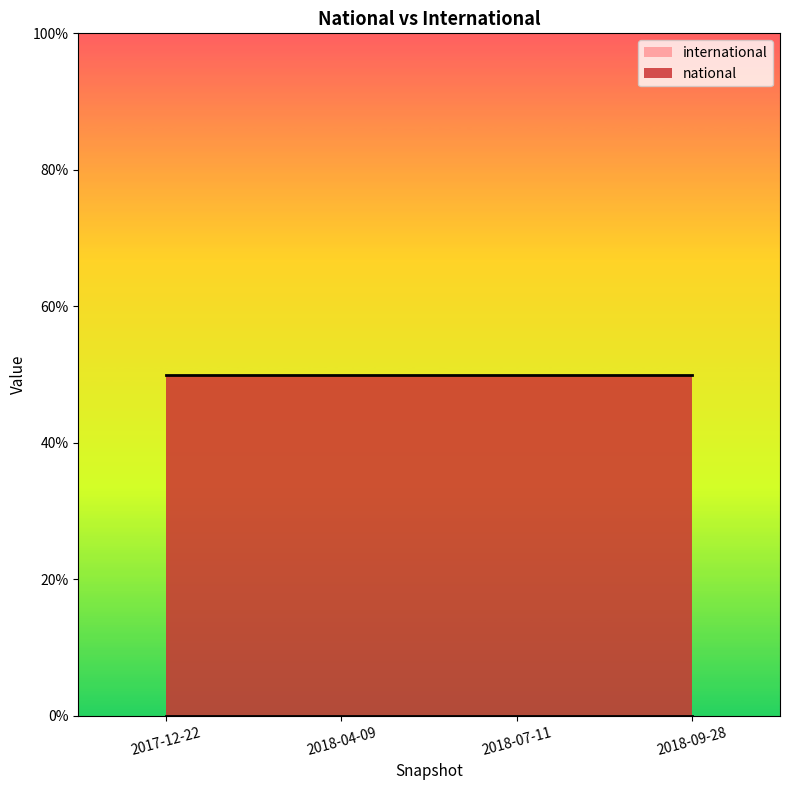

At which category does the chart reach its minimum across all series?

2017-12-22